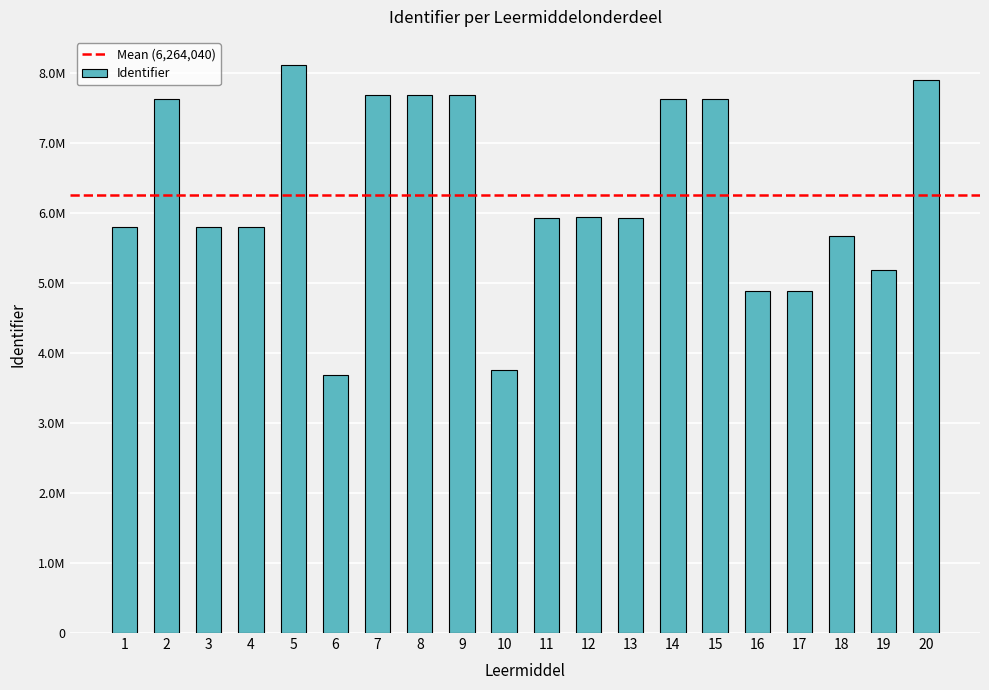

Does the chart contain any negative values?

No